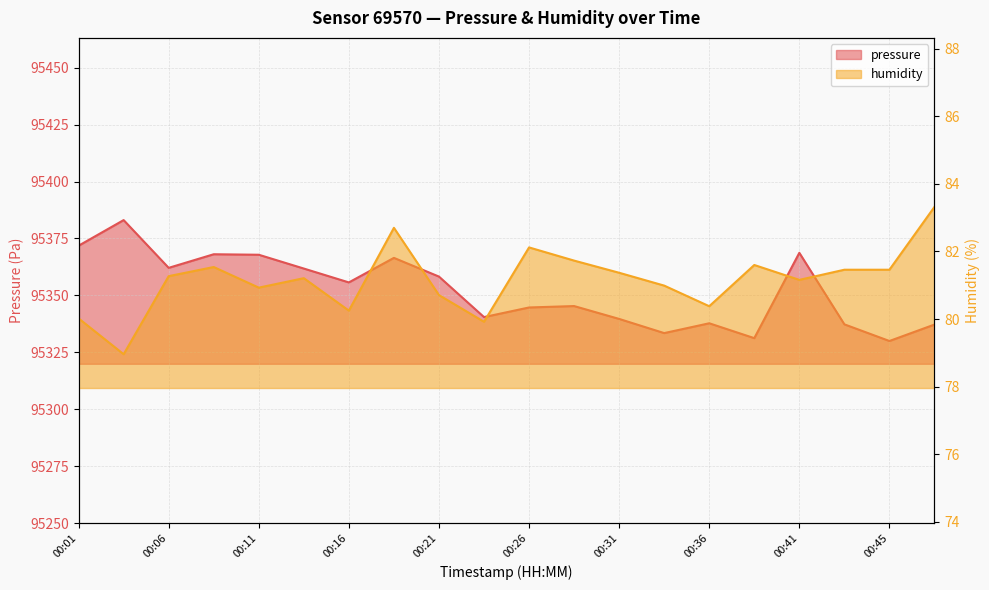

What is the value of the humidity point at the 9th from the left?

80.7